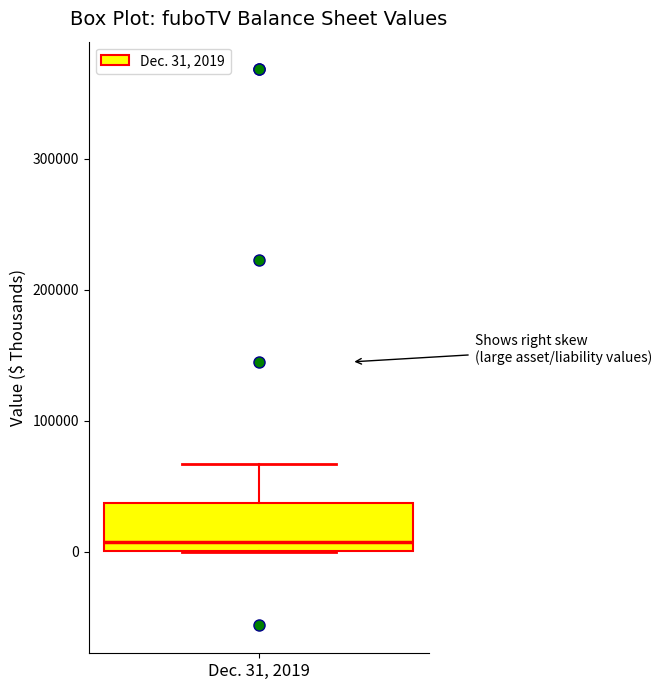

Transcribe this box plot: give where the median line is, the range the box spans, and where the two whiskers end, as read against the y-axis. The values are not printed on the chart, so give them approximately, as read against the axis.

median 10000, box 0 to 40000, whiskers 0 to 70000